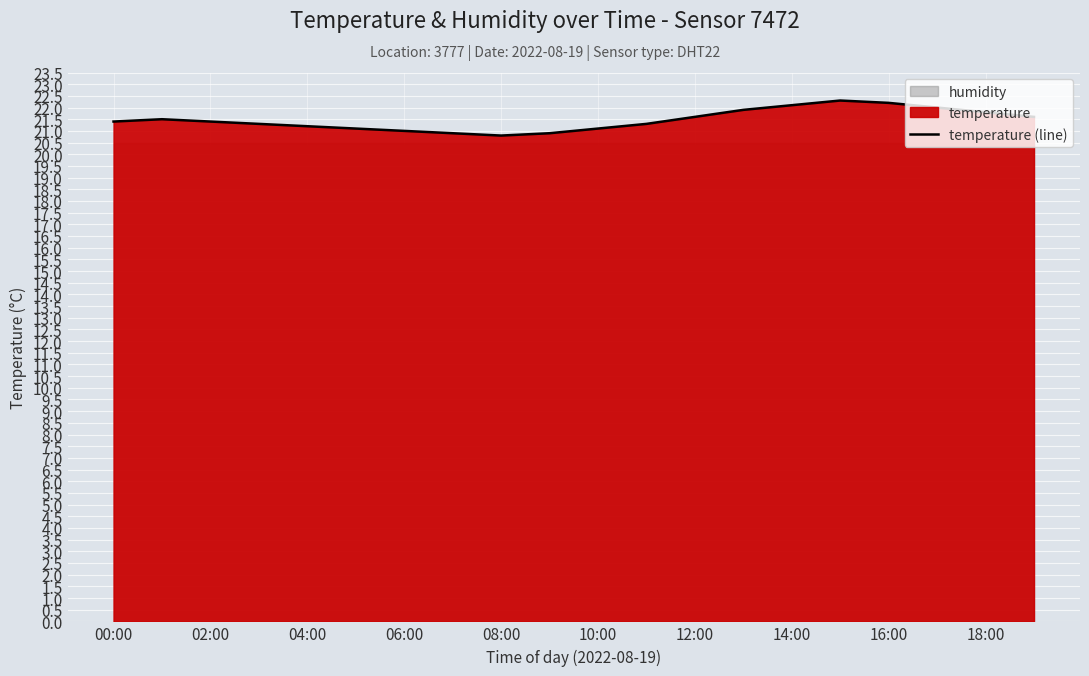

How many lines are shown in the chart?

1